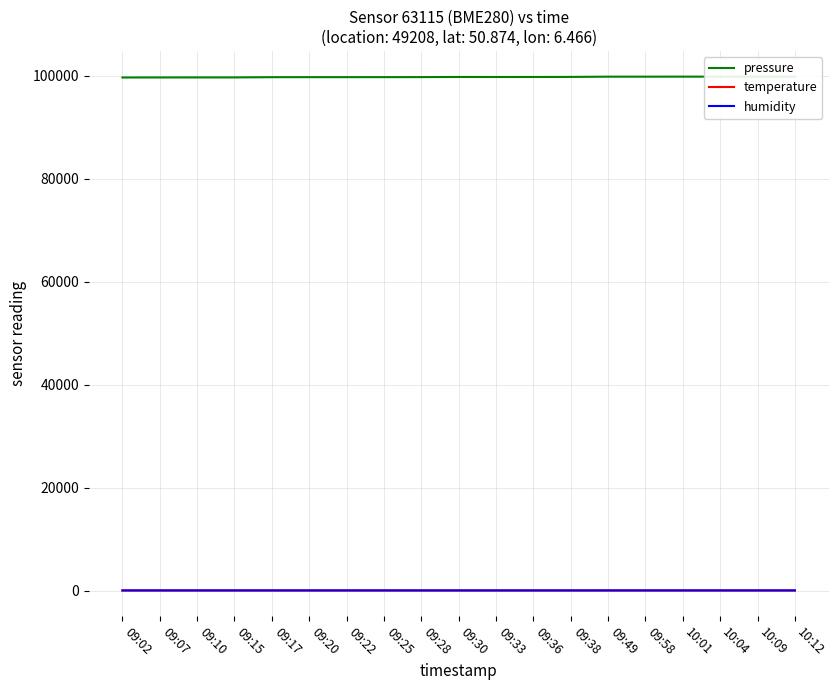

Which series has the largest total across all categories?

pressure